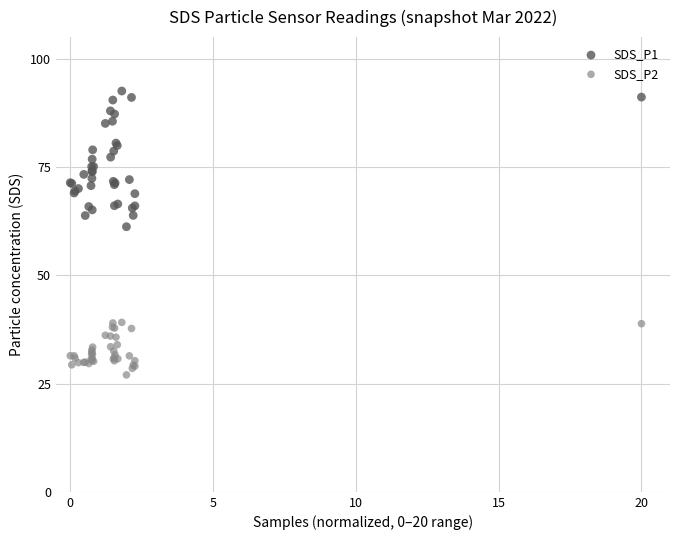

Which series contains the lowest Y value?

SDS_P2